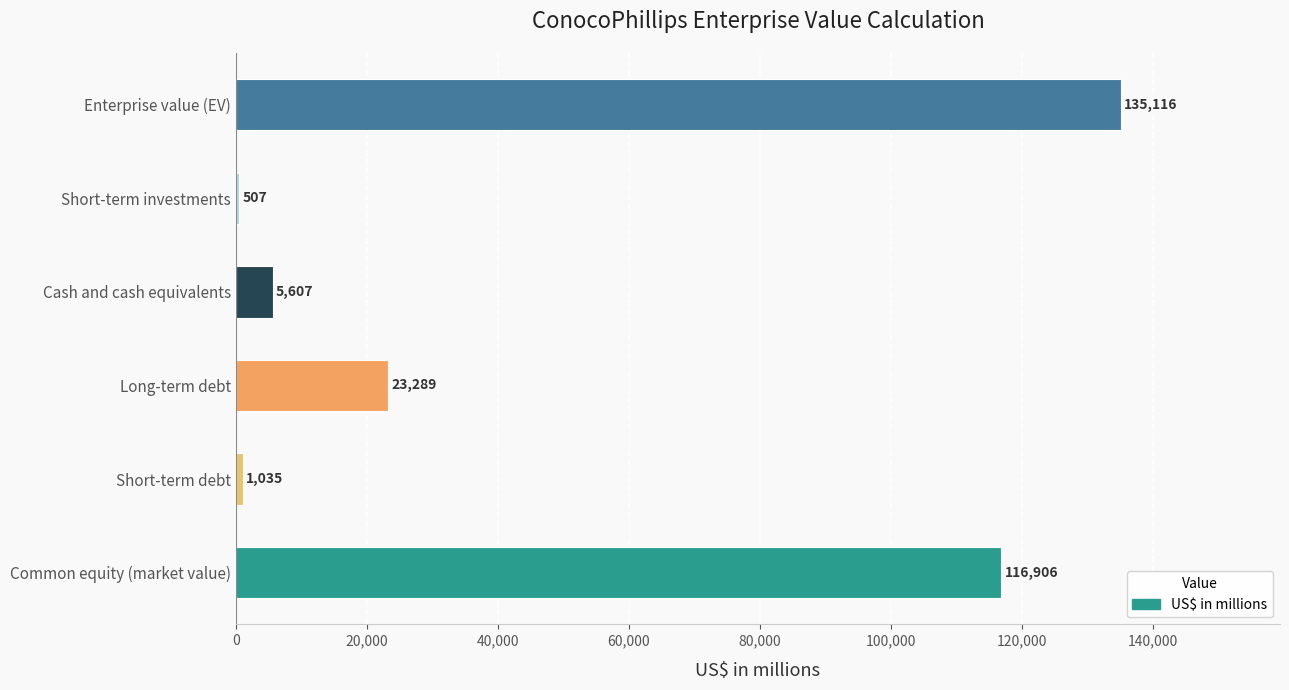

Between Enterprise value (EV) and Short-term investments, which is larger?

Enterprise value (EV)